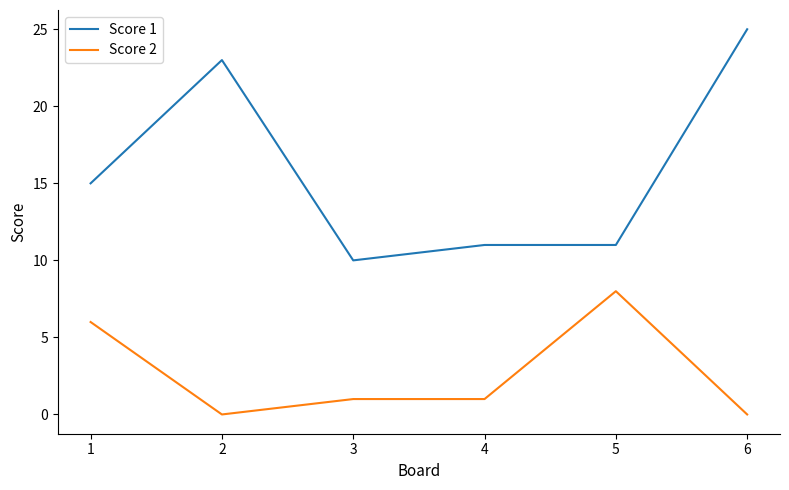

Where is Score 2 nearest to the value 4?

1